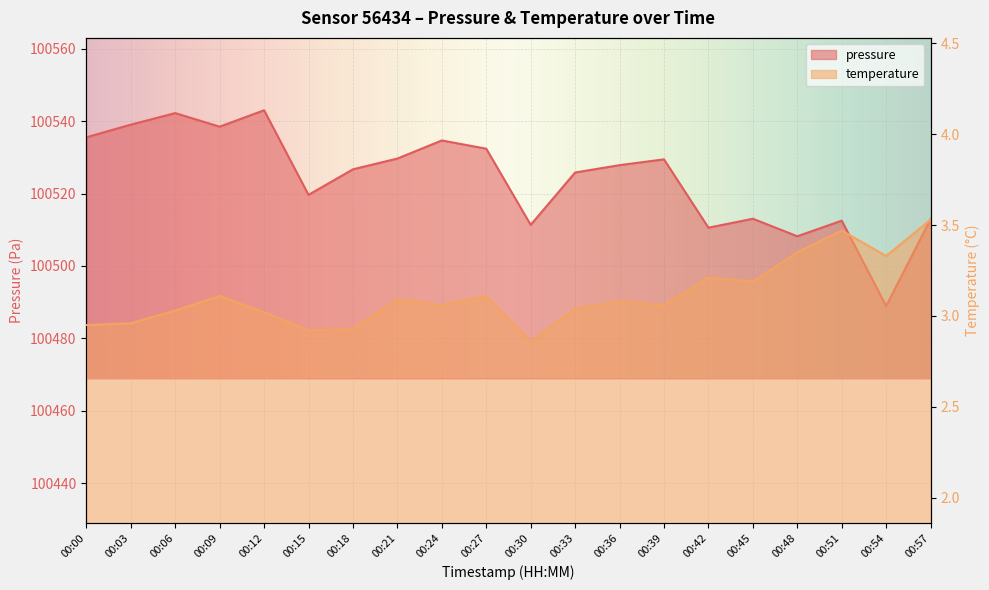

What is the value of the pressure point at the 16th from the left?

100513.0